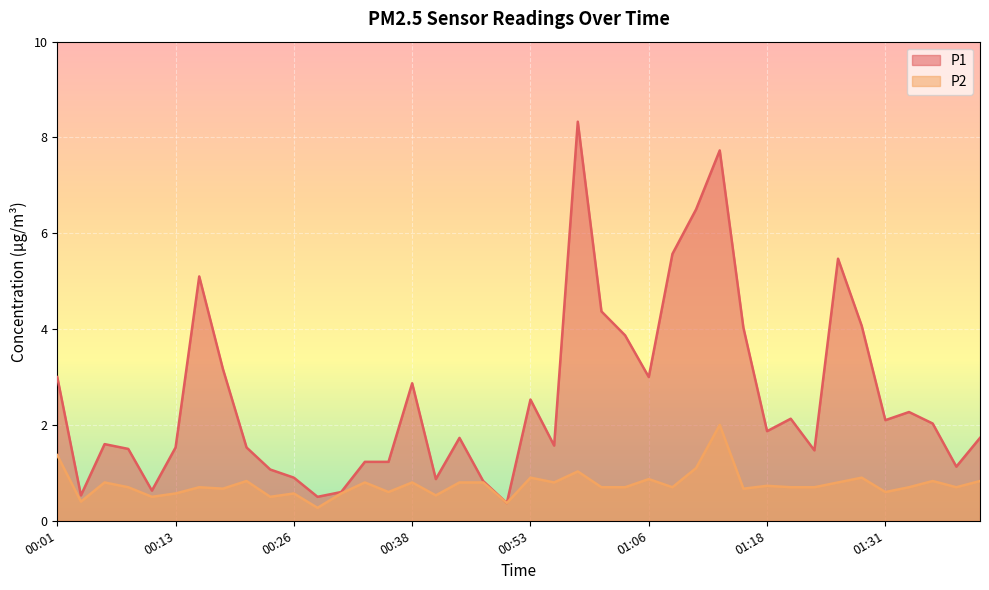

In P1, how many points are higher than both neighbors (excluding endpoints)?

10